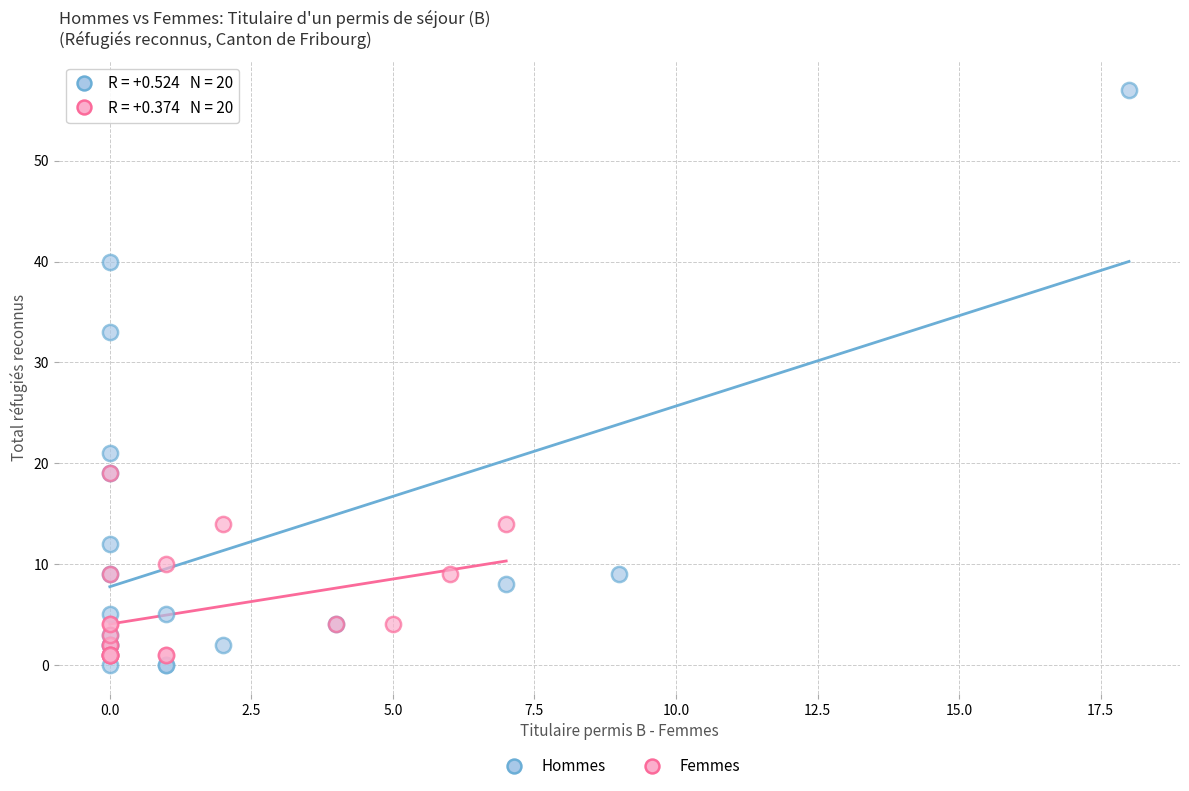

Which series has the widest spread of Y values?

Hommes